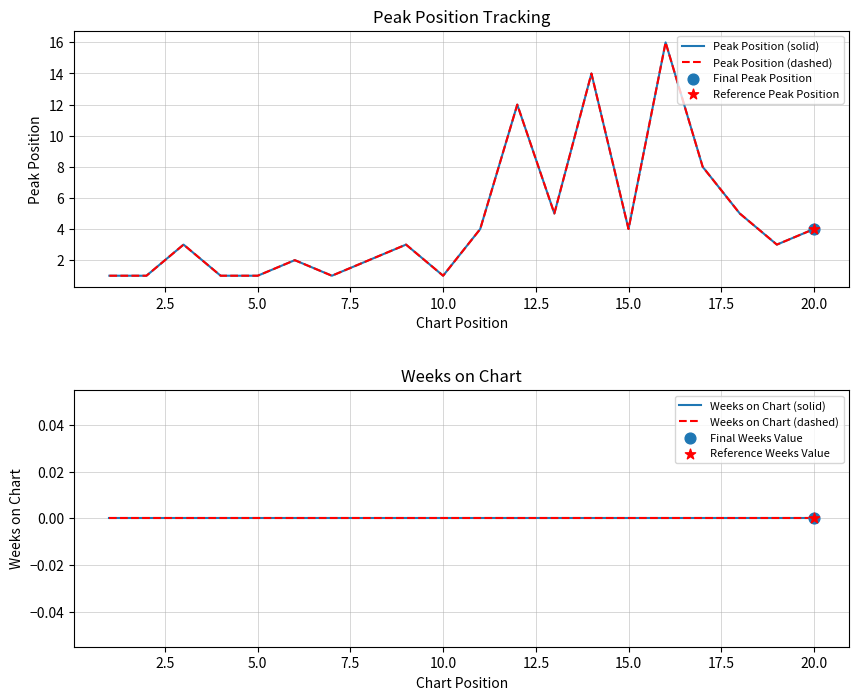

Which series contains the lowest Y value?

Weeks on Chart (solid)